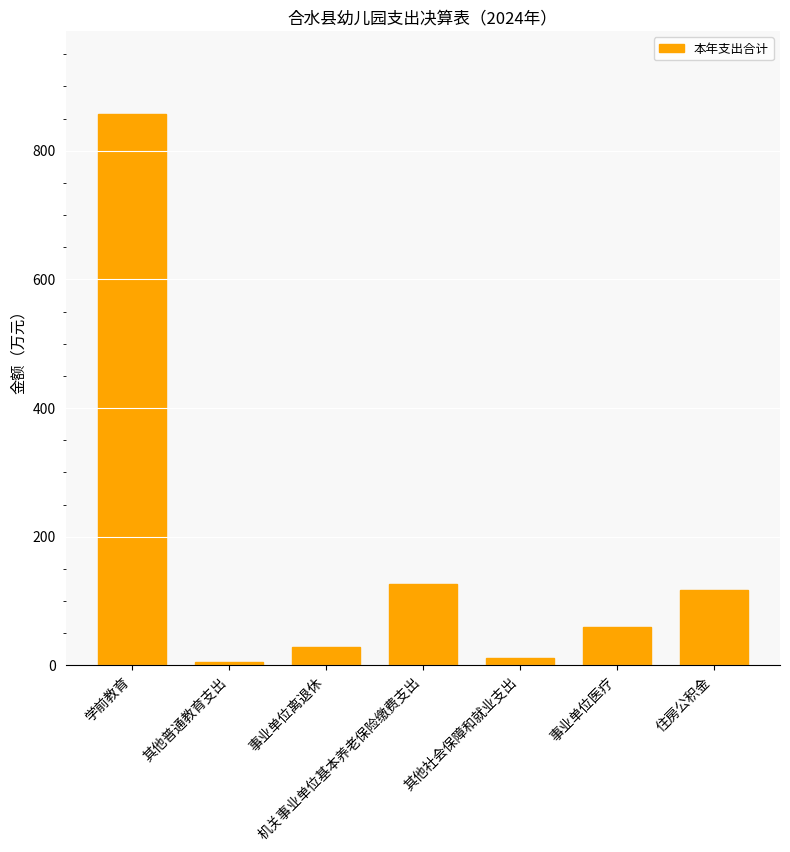

How many values exceed 58?

4